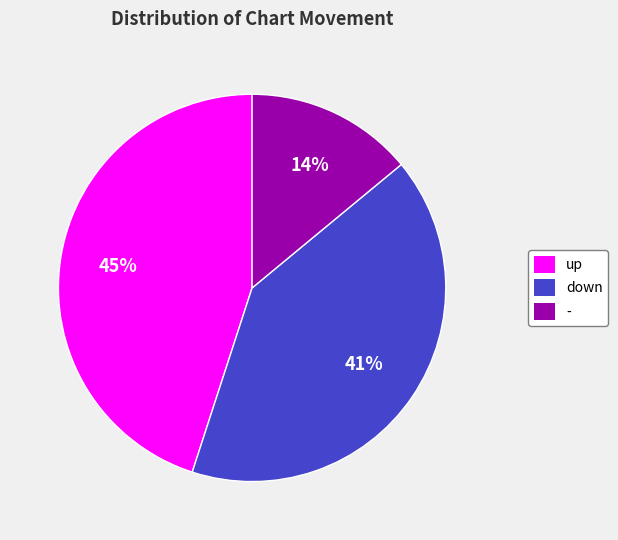

Which has a higher value, down or up?

up